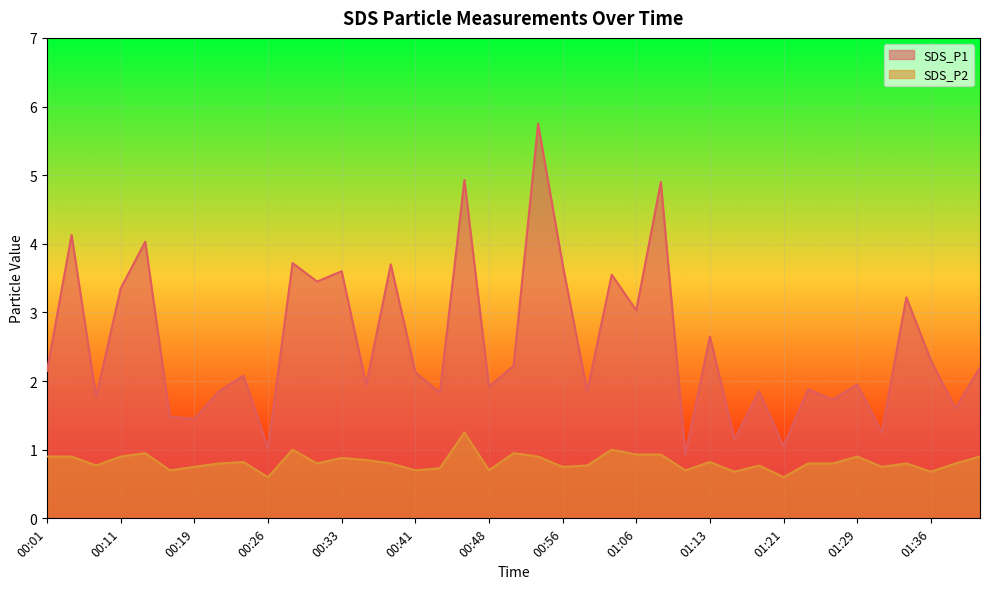

Which series changed the most between 00:14 and 01:39?

SDS_P1